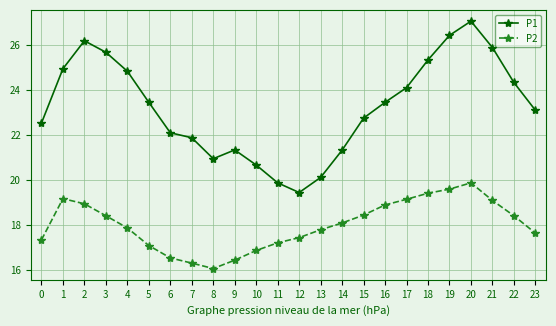

What is the value of the P2 point at the 9th from the left?

16.1